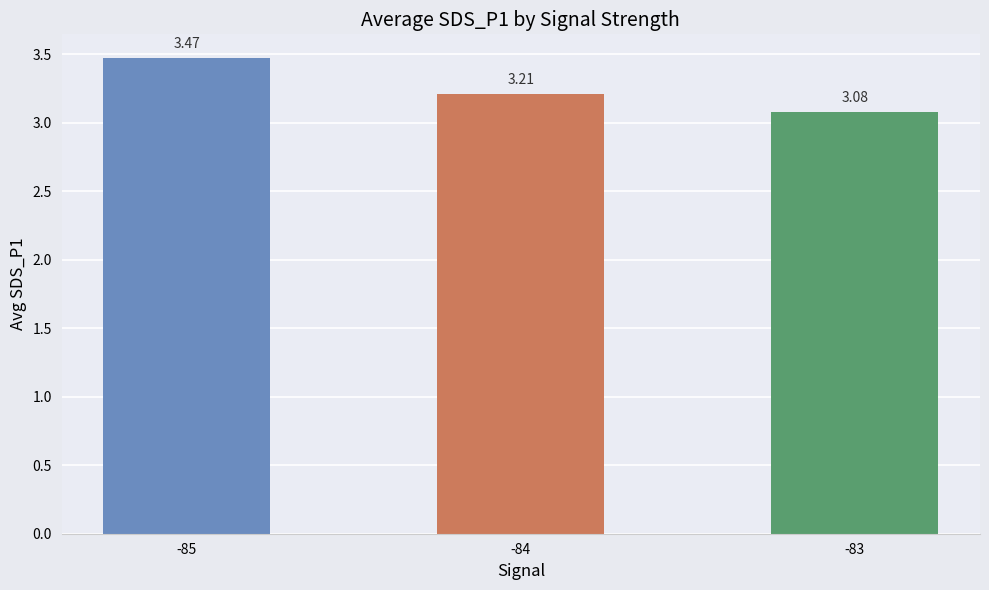

Which label corresponds to the smallest value in the chart?

-83